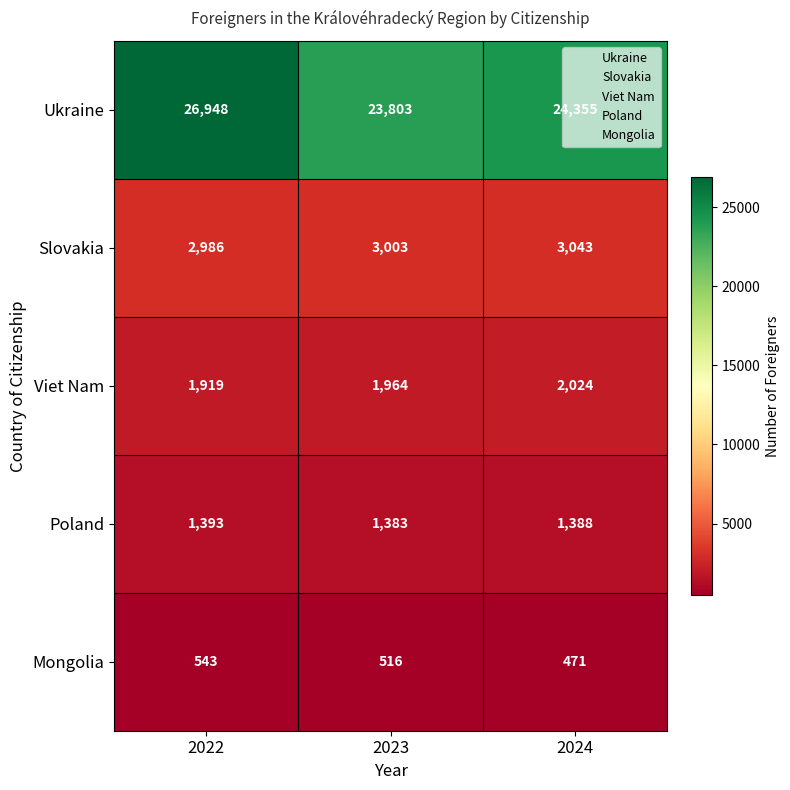

Where does the Poland series first go above 1388?

2022